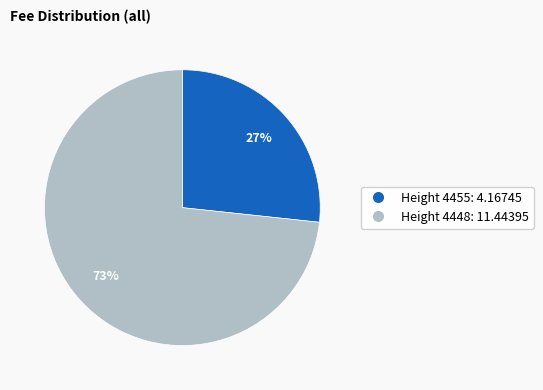

Is it true that Height 4455: 4.16745 is 27% of the pie?

True